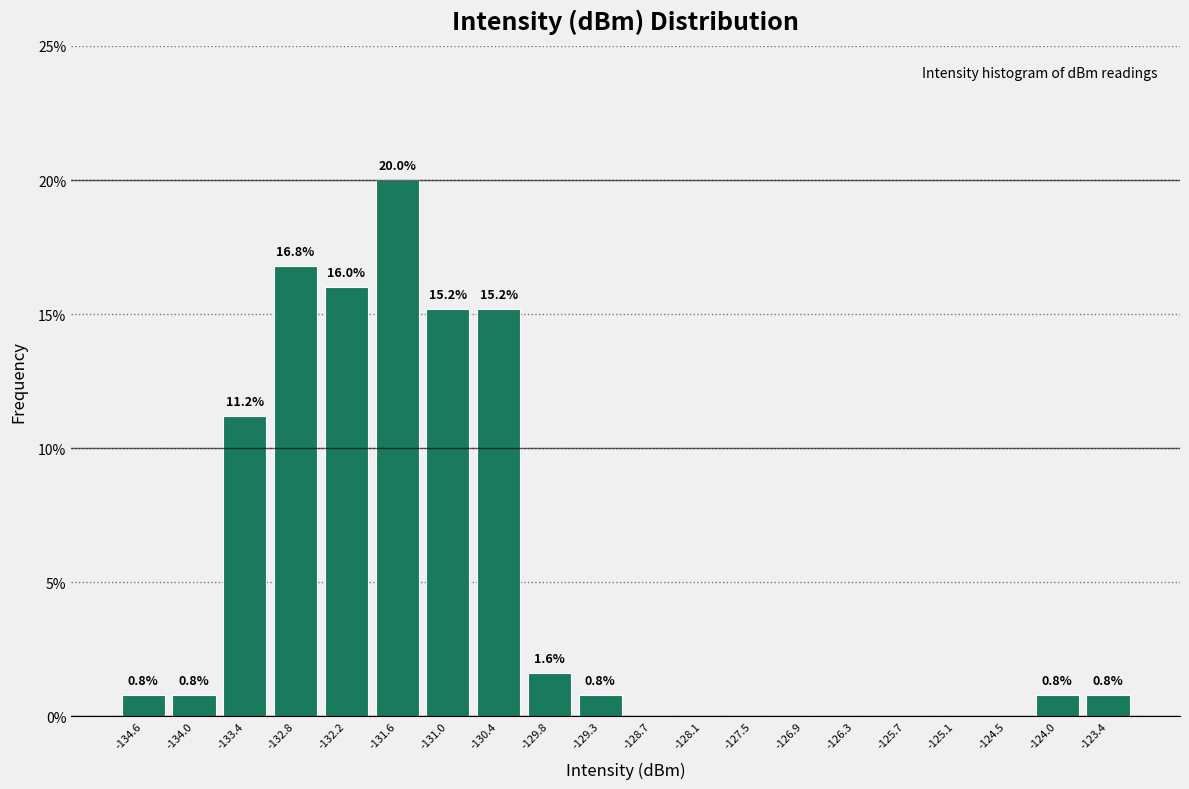

Which range on the x-axis has the tallest bar?

-131.9 to -131.3